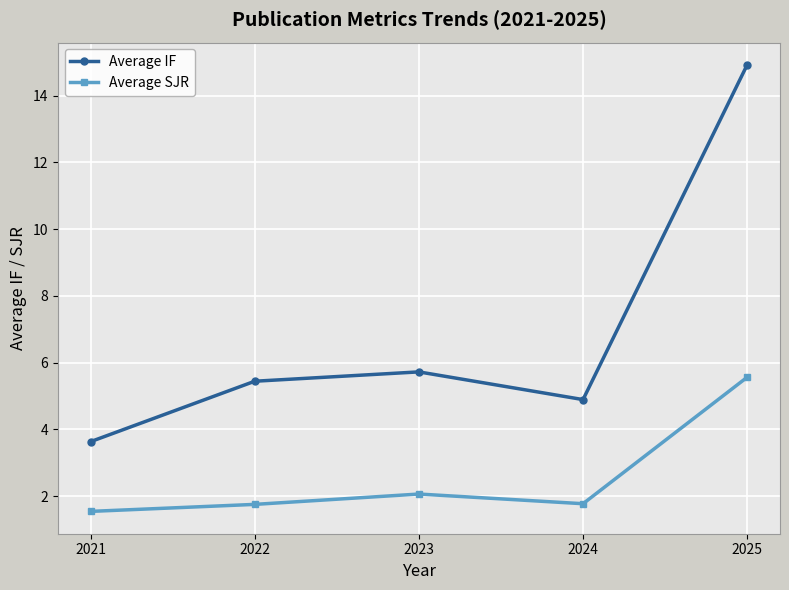

Does the chart display data point markers on the line(s)?

Yes